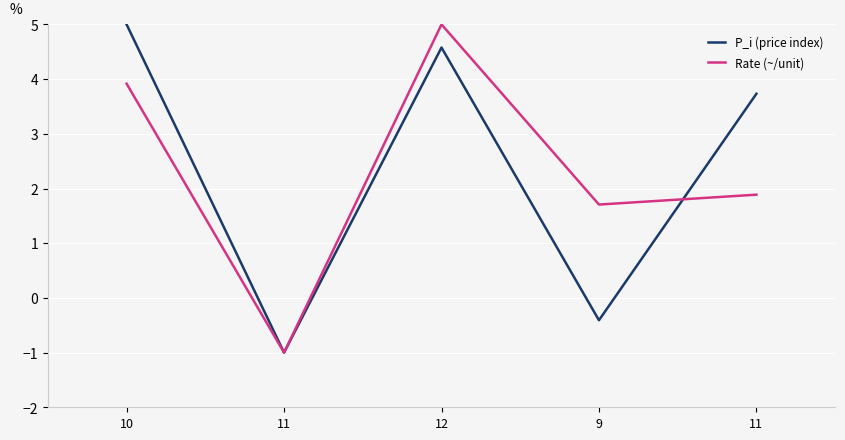

At how many categories does at least one series exceed 1?

4